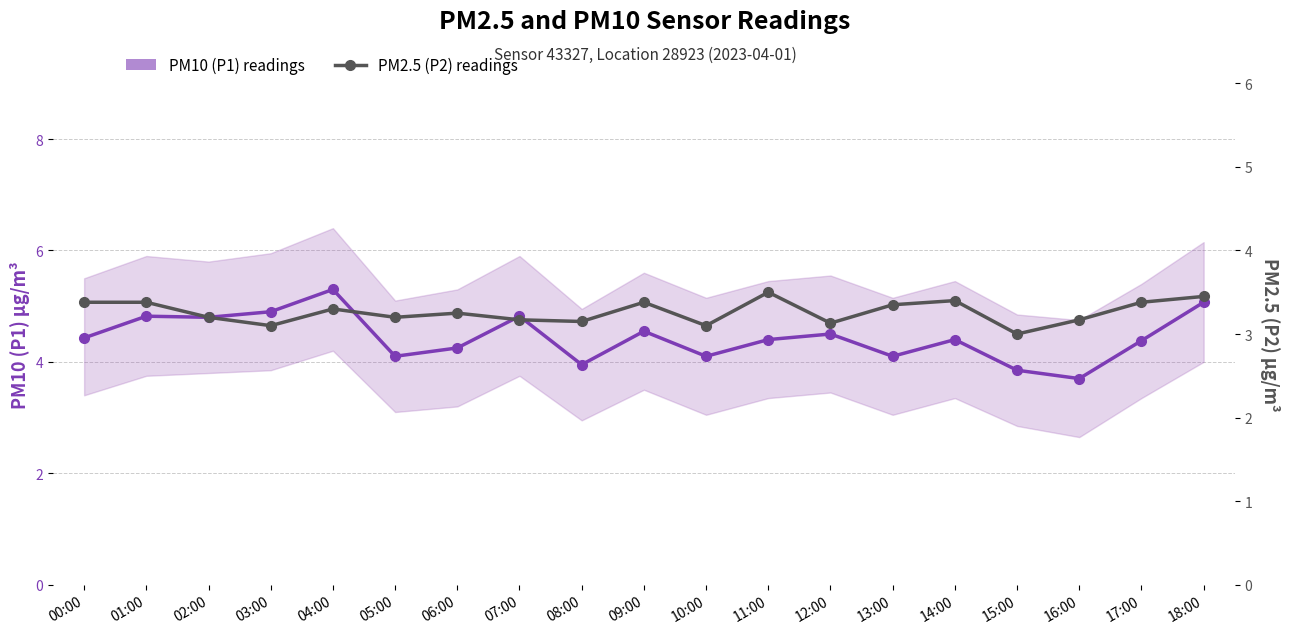

What is the value of the PM10 (P1) readings point at the 11th from the left?

4.1